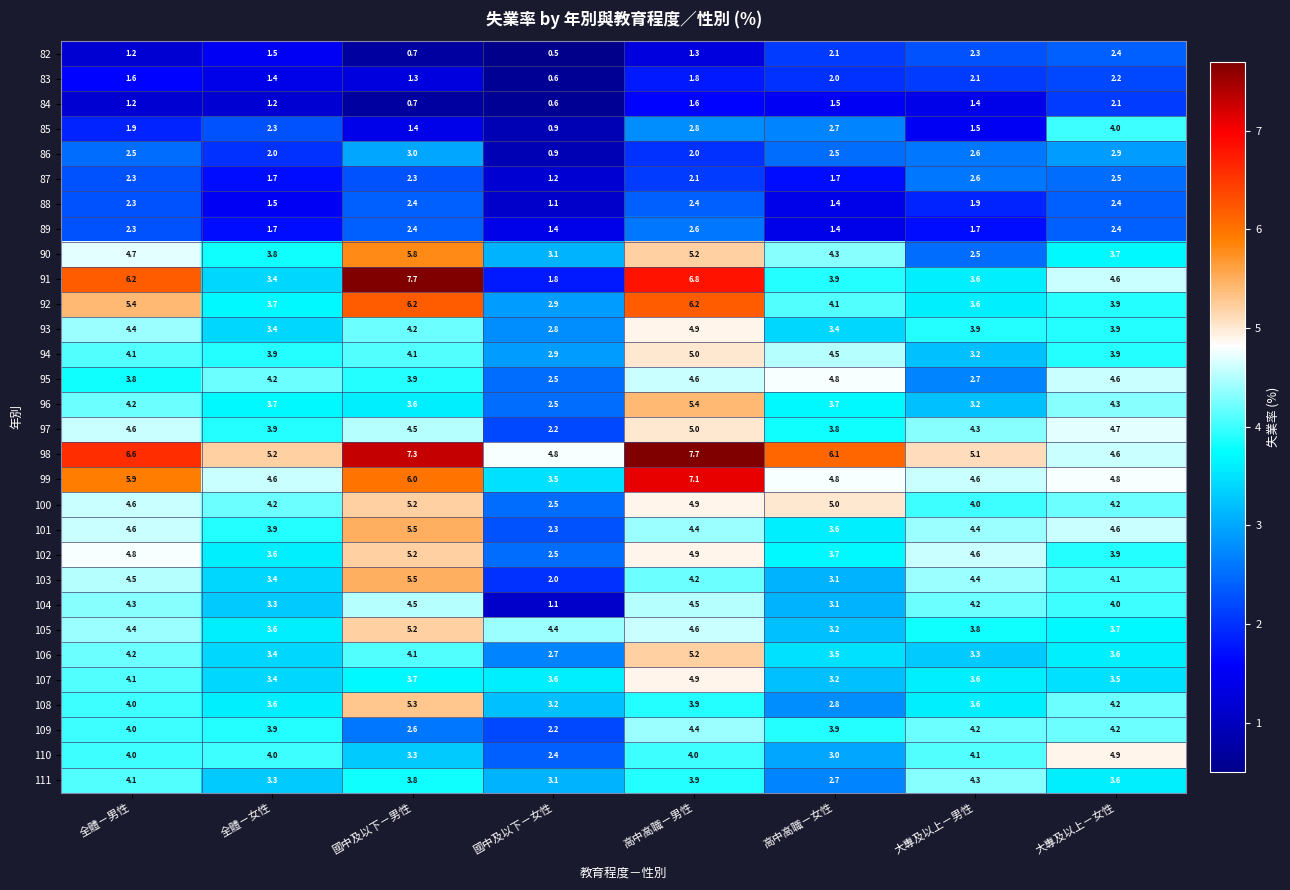

Which series changed the most between 國中及以下－男性 and 高中高職－女性?

91